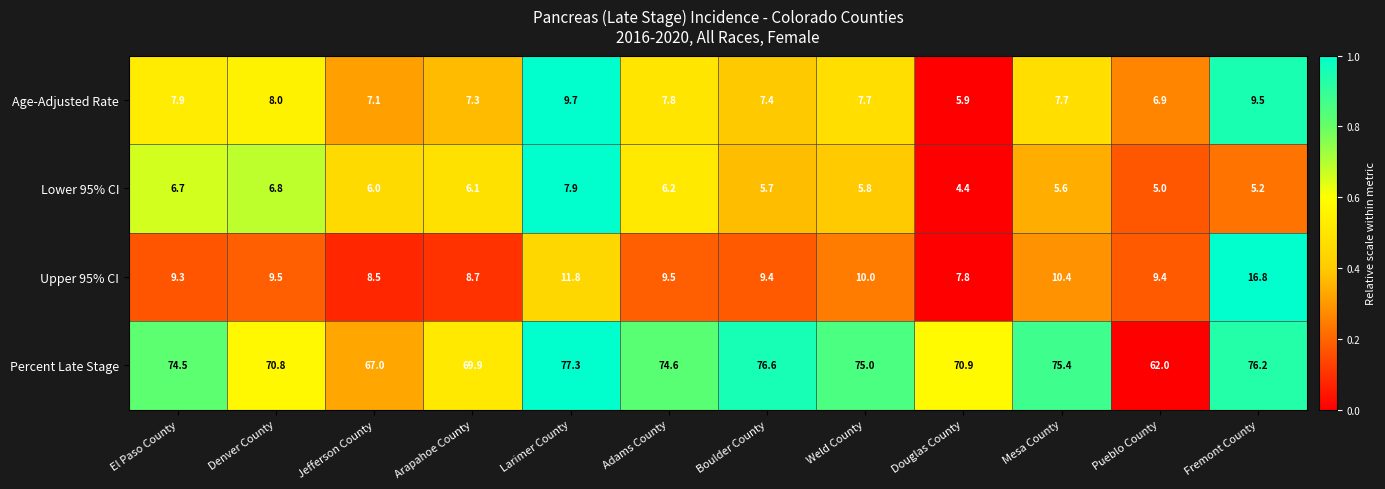

Rank the series at Denver County from lowest to highest value.

Lower 95% CI, Age-Adjusted Rate, Upper 95% CI, Percent Late Stage